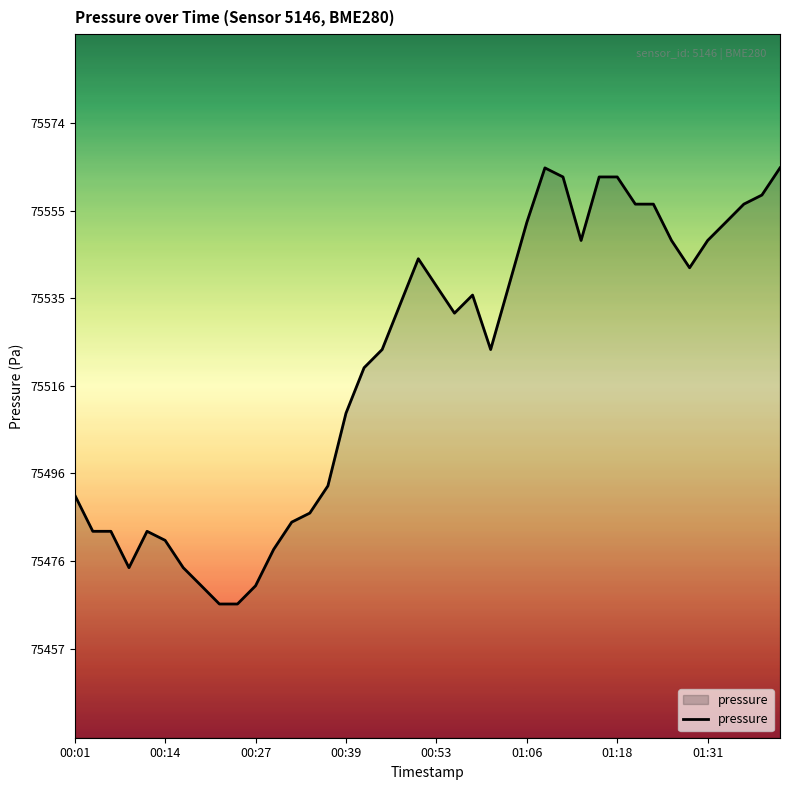

What is the difference between the maximum and minimum values?

97.8